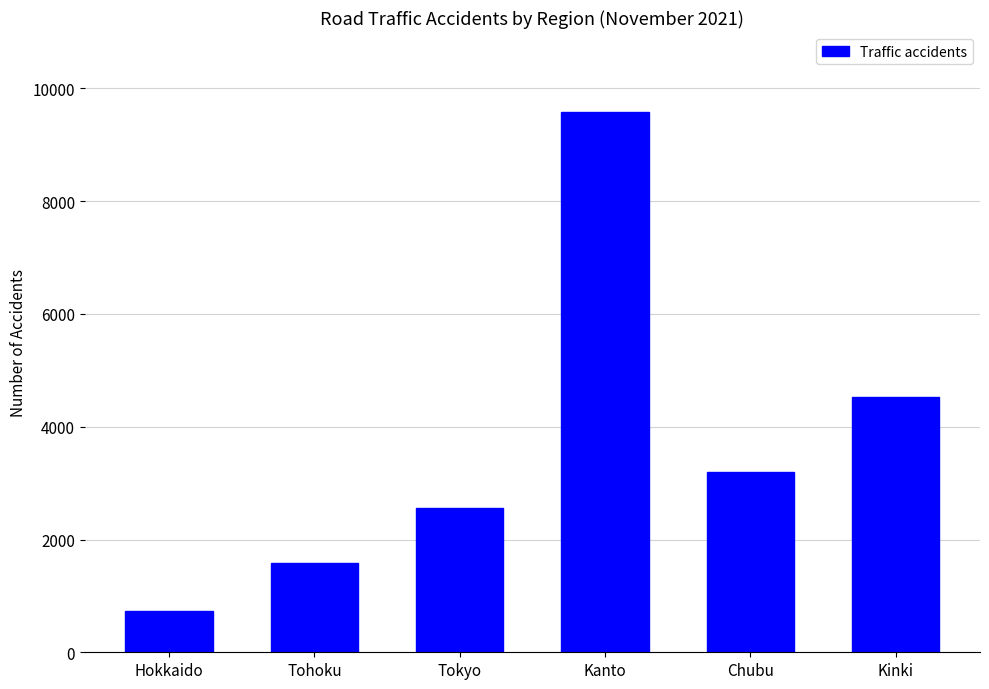

Reading left to right, extract all data points from this chart.

736	1581	2556	9576	3202	4533